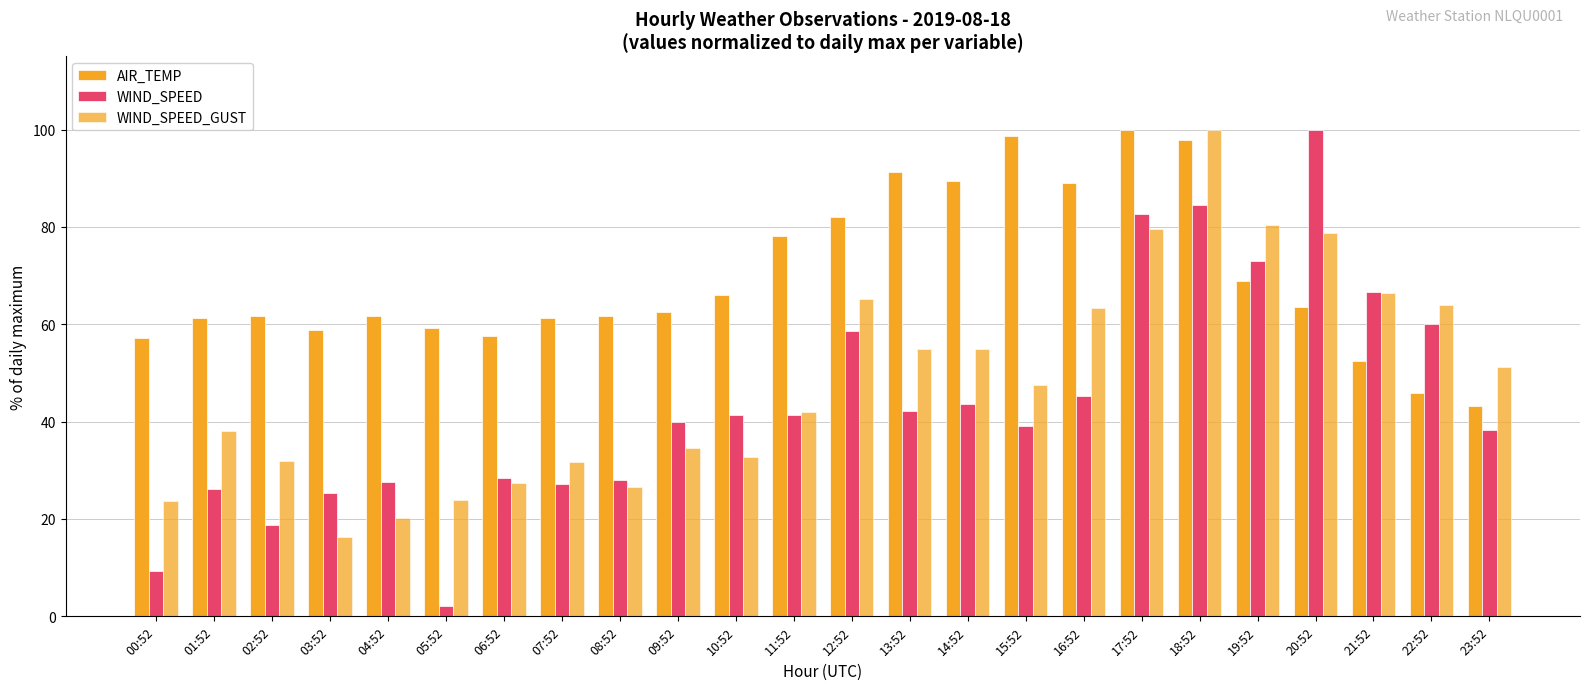

Between 08:52 and 13:52, which is larger?

13:52